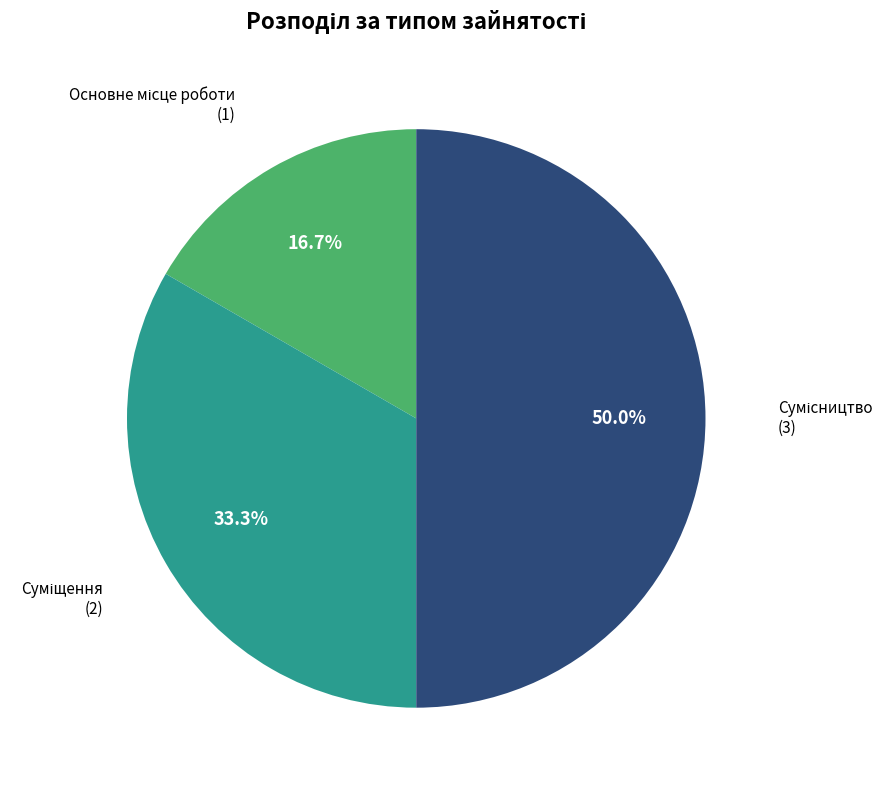

How many slices are in this pie chart?

3